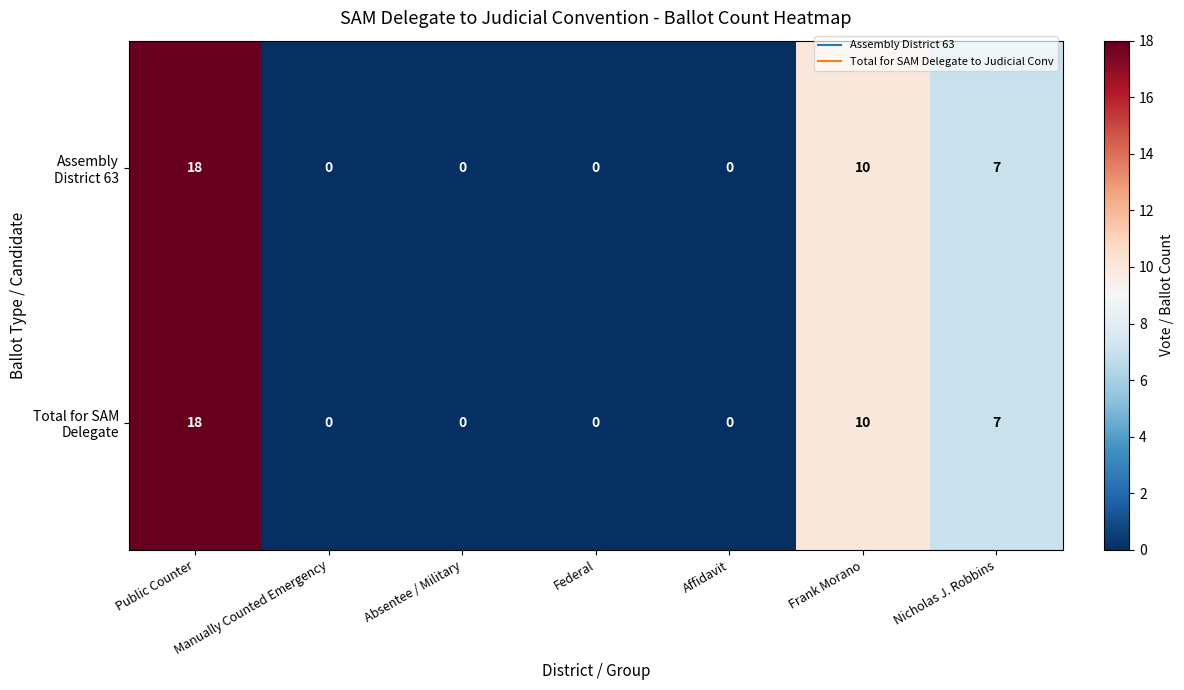

What is the total value across all series at Frank Morano?

20